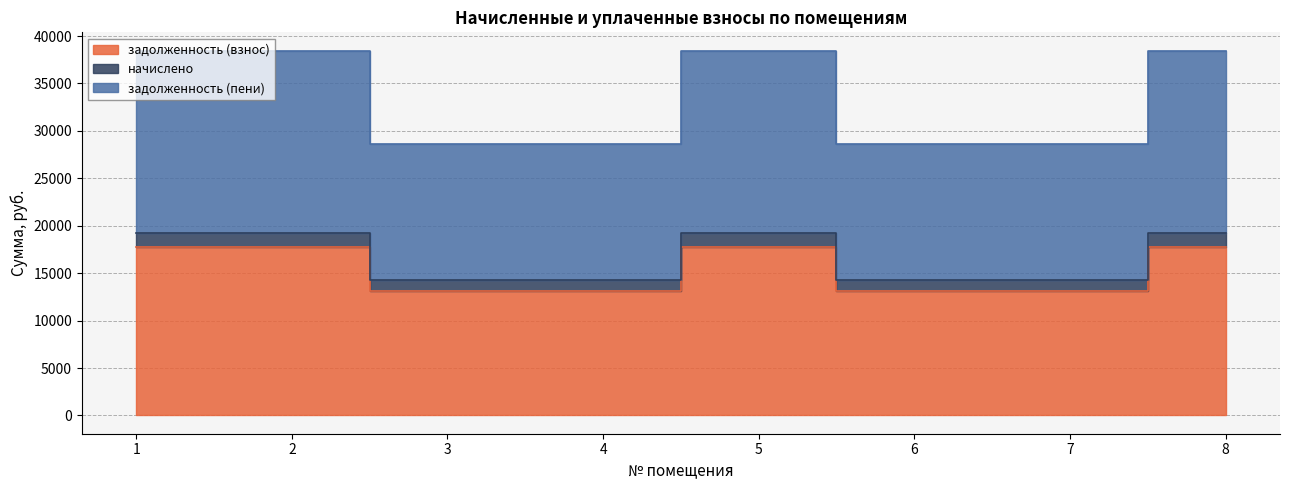

Between 3 and 5, which series saw the biggest shift?

задолженность (пени)